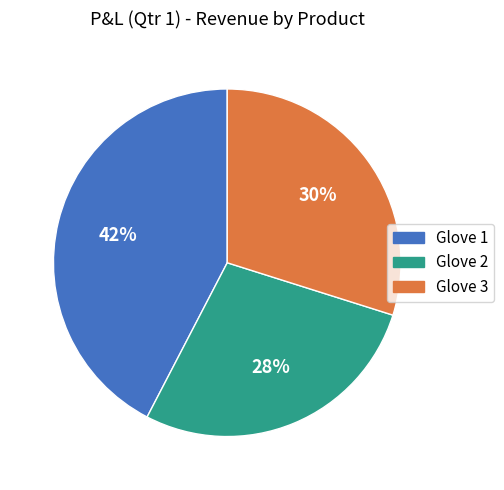

To the nearest percent, what is the average slice percentage?

33%